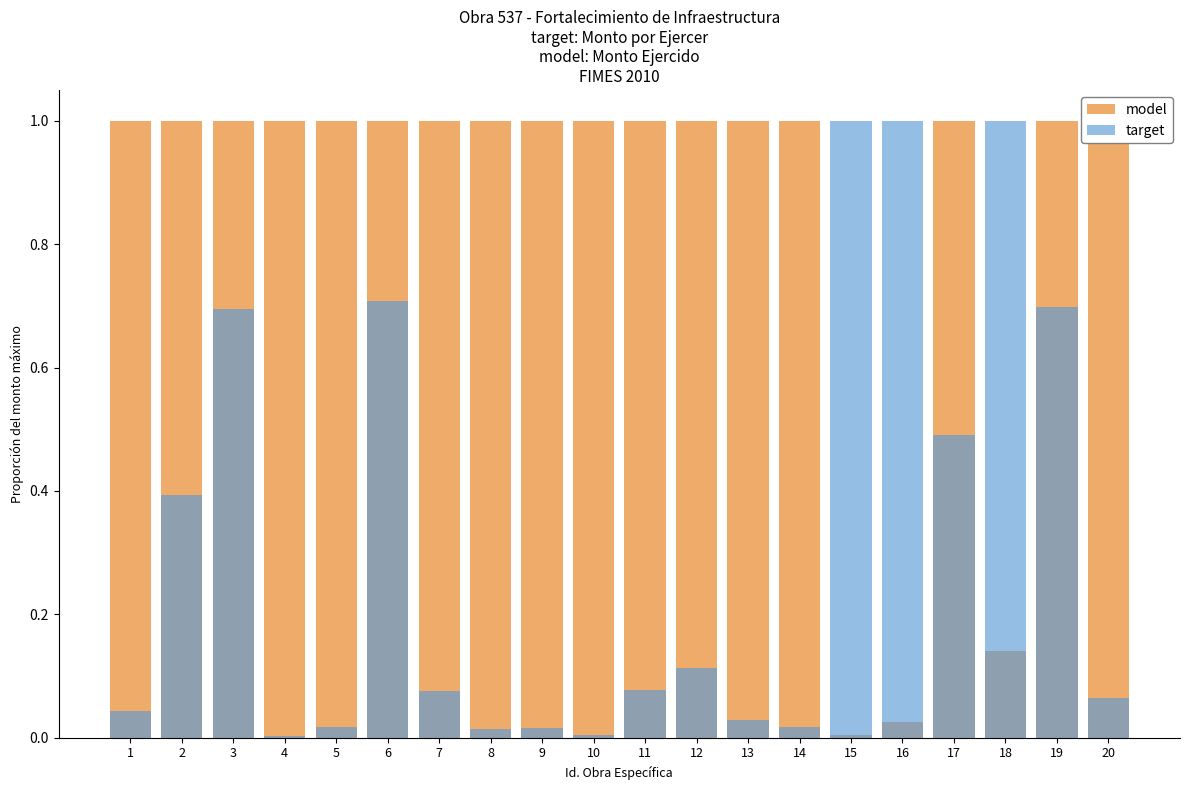

At how many categories does at least one series exceed 0?

20